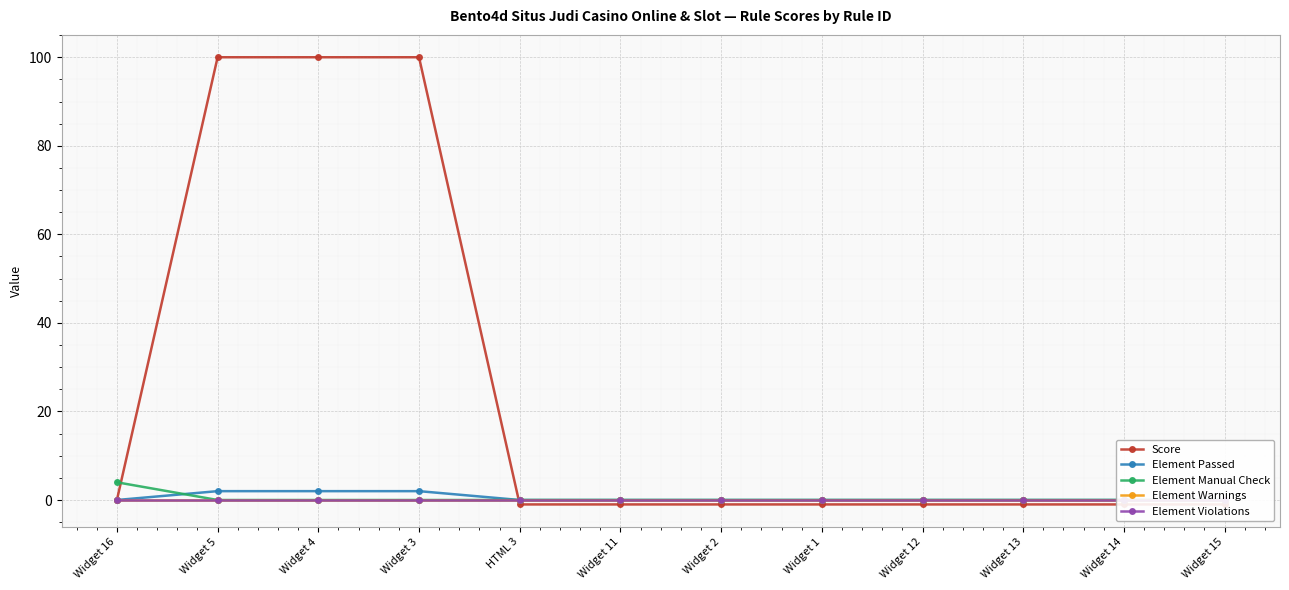

What are all the series names shown in the legend?

Score, Element Passed, Element Manual Check, Element Warnings, Element Violations